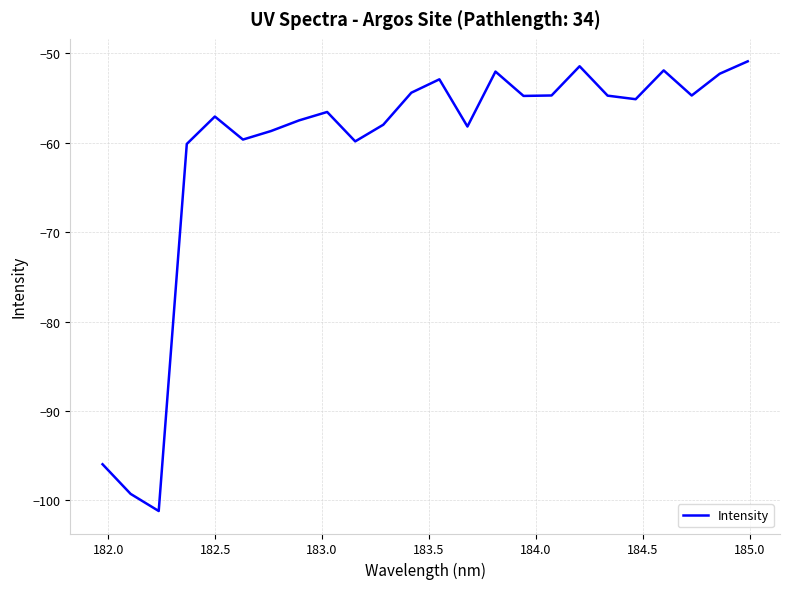

What is the minimum value shown in the chart?

-101.2